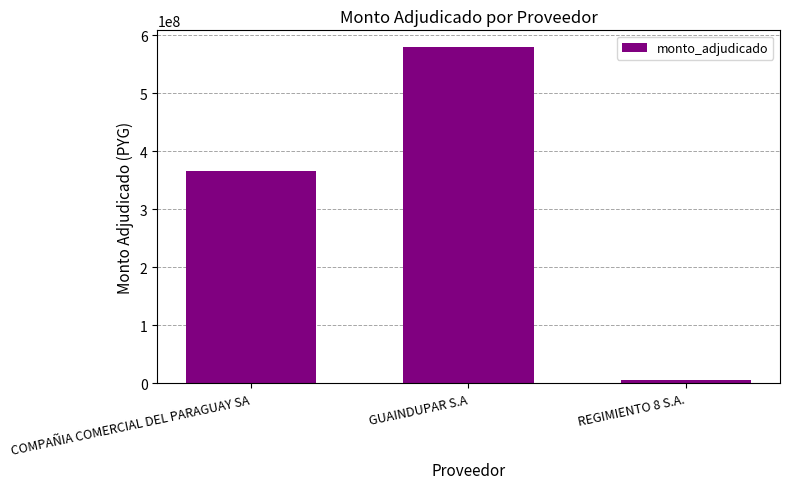

List the labels in order of value, smallest first.

REGIMIENTO 8 S.A., COMPAÑIA COMERCIAL DEL PARAGUAY SA, GUAINDUPAR S.A